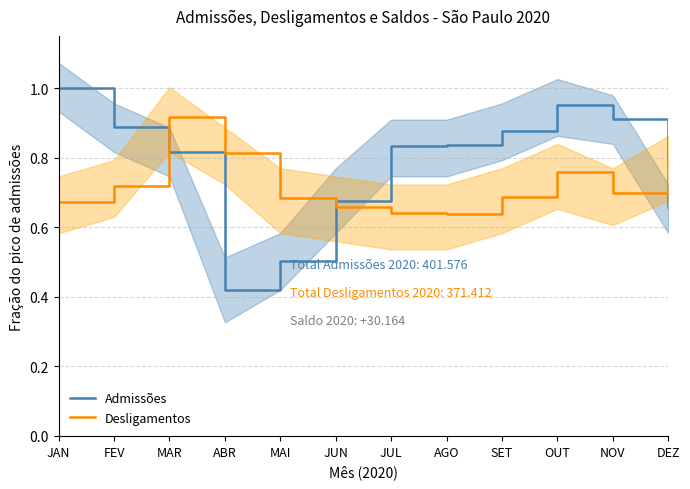

The Admissões series shows 0.7 at JUN. True or false?

True